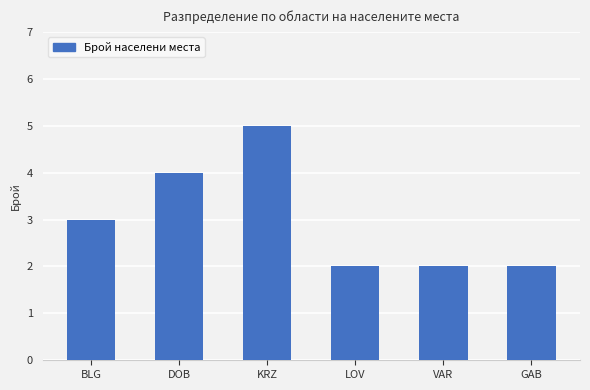

What is the ratio of the value at VAR to the value at GAB?

1.0